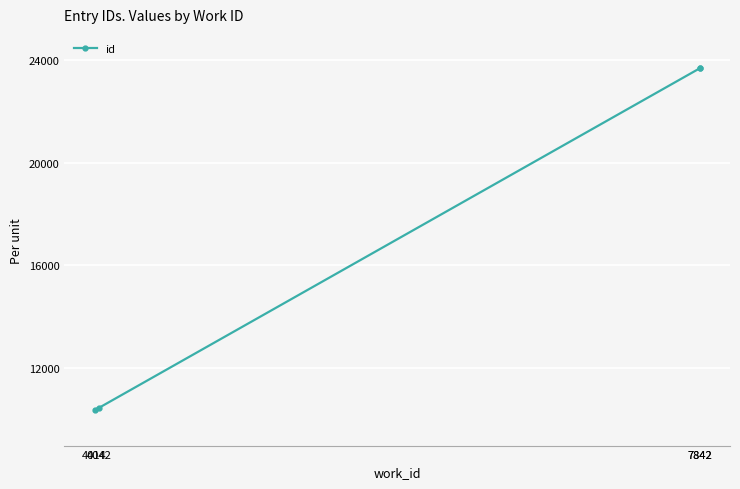

List the labels in order of value, smallest first.

4014, 4042, 7842, 7842